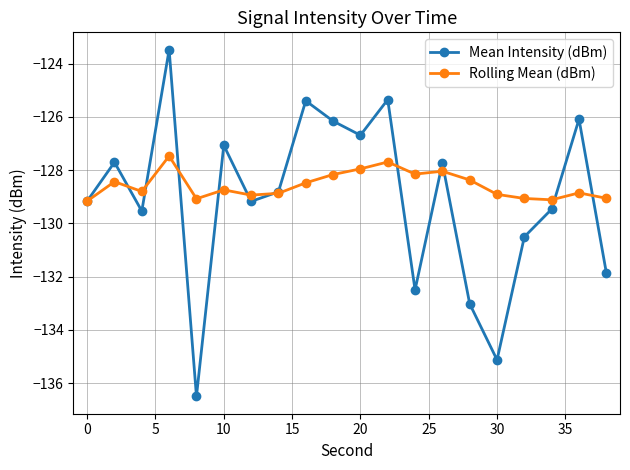

In Mean Intensity (dBm), how many points are lower than both neighbors (excluding endpoints)?

6